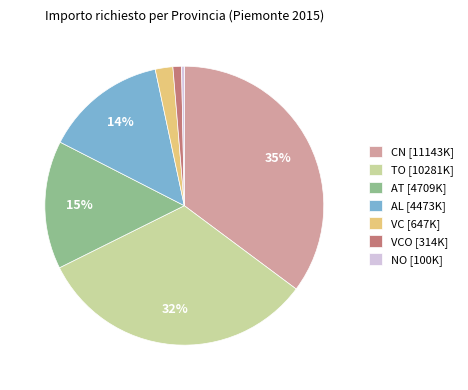

Rank the categories by value from lowest to highest.

NO [100K], VCO [314K], VC [647K], AL [4473K], AT [4709K], TO [10281K], CN [11143K]